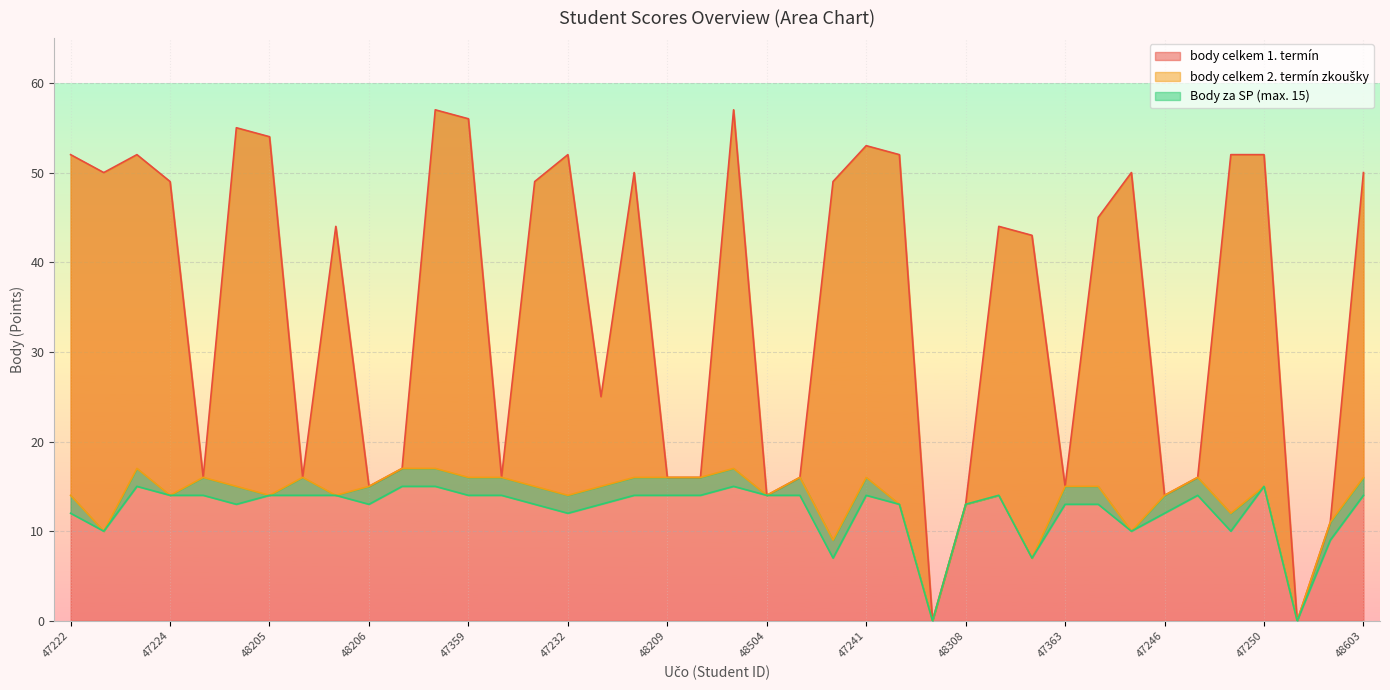

How many data points in Body za SP (max. 15) are above 14?

5